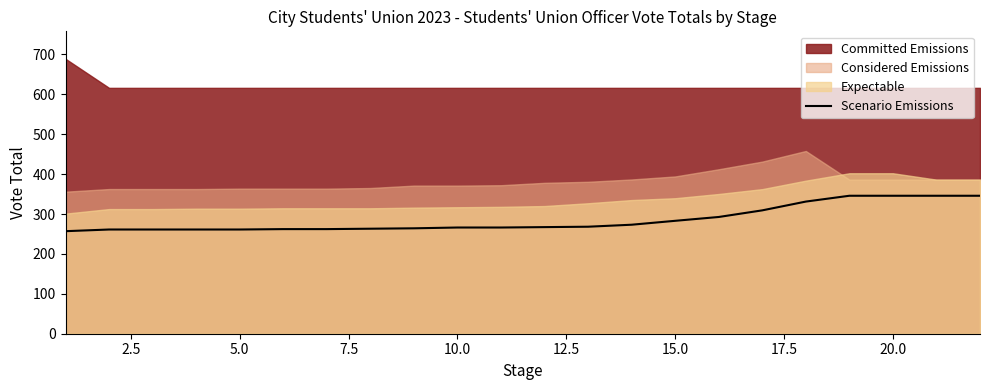

What is the minimum value for Scenario Emissions?

257.0